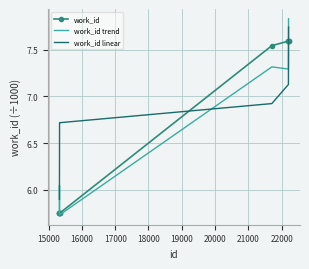

How many values in the work_id series are below 7?

5